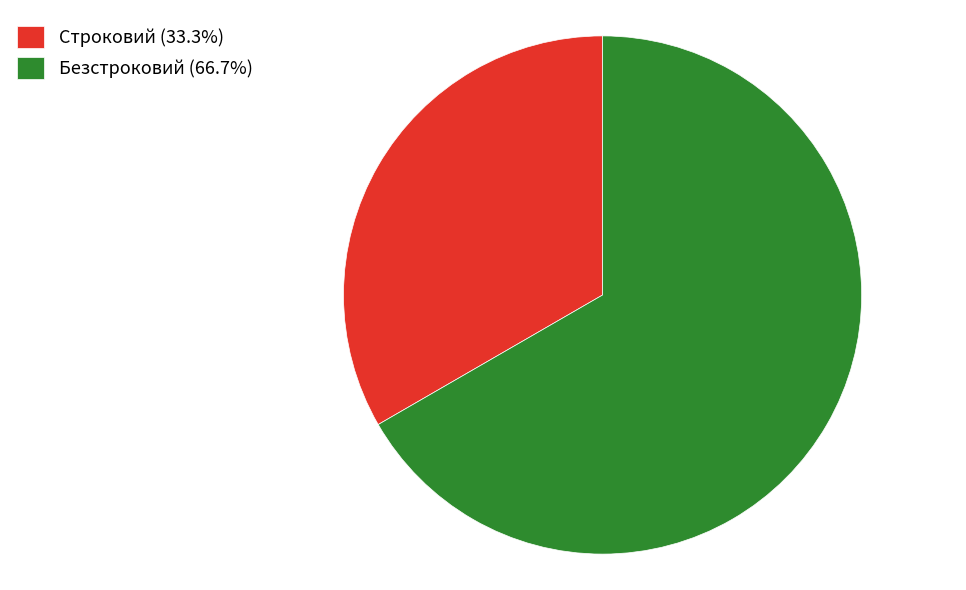

Does Строковий represent more than half of the total?

No